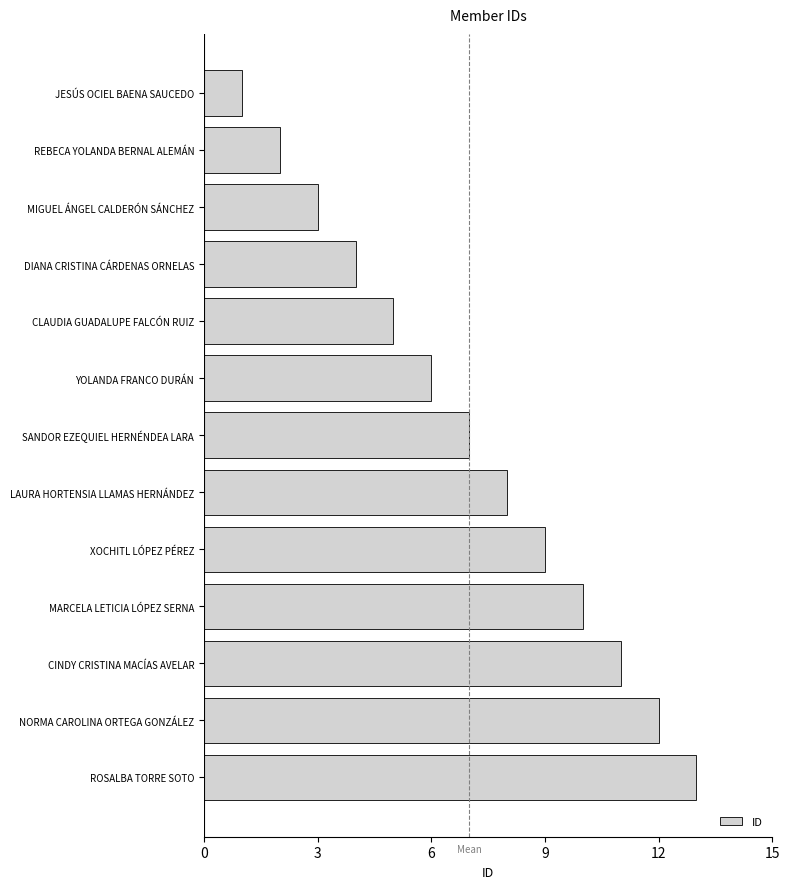

Does the chart contain stacked bars?

No